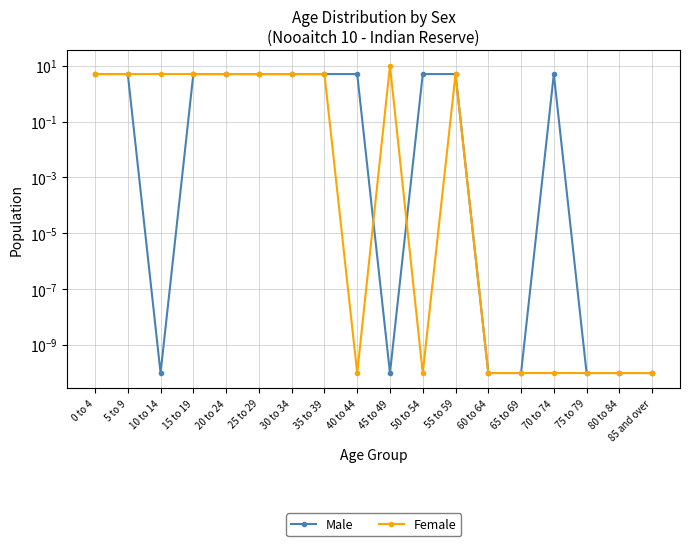

The value of Male at 80 to 84 is 0.0. True or false?

True